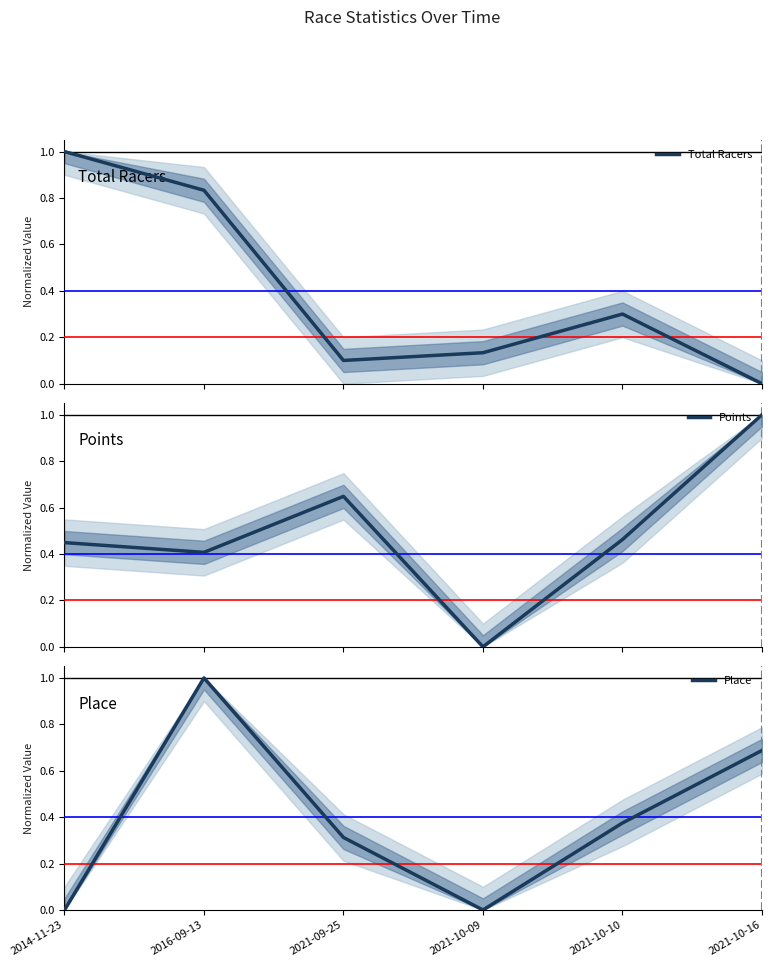

What is the approximate value of Place at 2021-10-16?

0.7